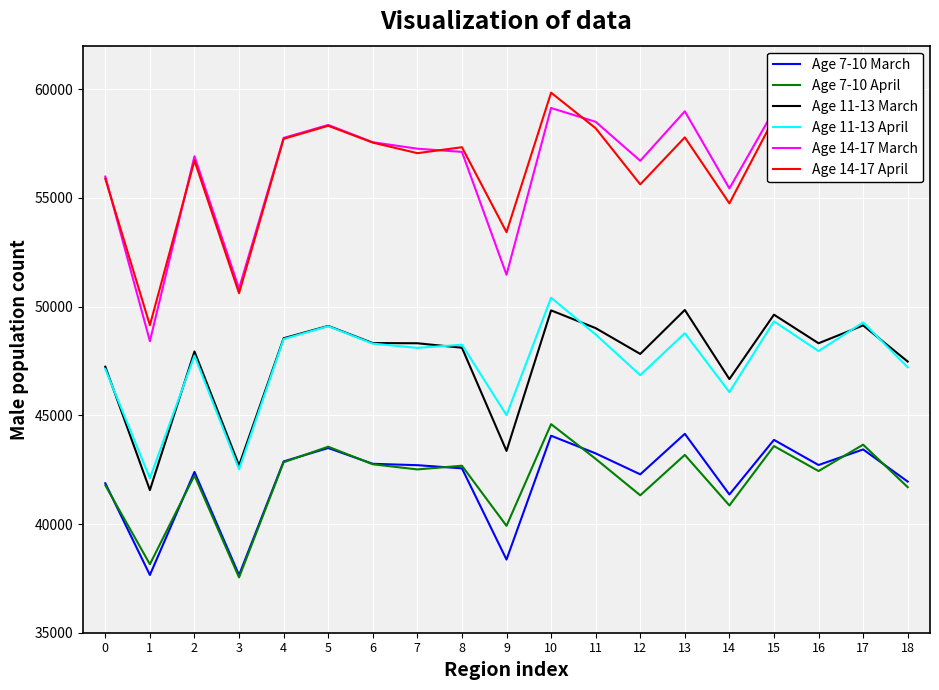

True or false: Age 14-17 April and Age 14-17 March cross at least once.

True